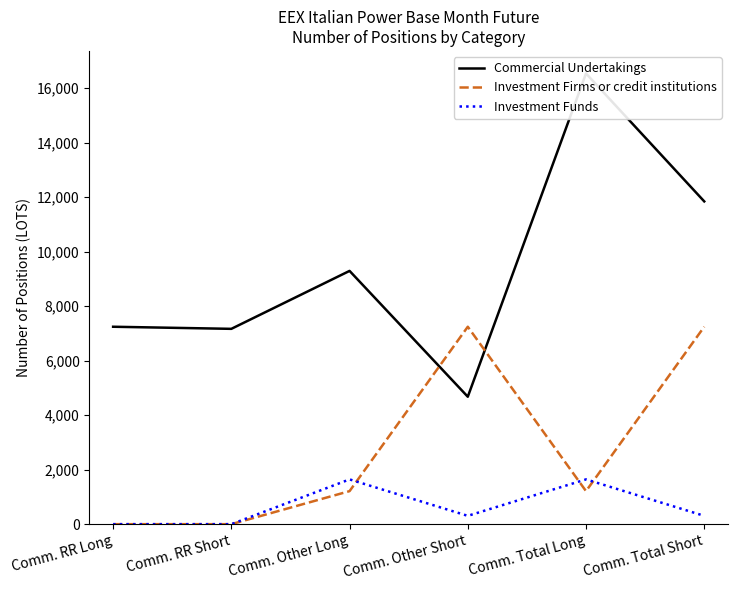

Reading left to right, what are all the values shown in this chart?

Commercial Undertakings: Comm. RR Long=7247	Comm. RR Short=7170	Comm. Other Long=9297	Comm. Other Short=4678	Comm. Total Long=16544	Comm. Total Short=11848
Investment Firms or credit institutions: Comm. RR Long=0	Comm. RR Short=0	Comm. Other Long=1213	Comm. Other Short=7247	Comm. Total Long=1213	Comm. Total Short=7247
Investment Funds: Comm. RR Long=0	Comm. RR Short=0	Comm. Other Long=1644	Comm. Other Short=306	Comm. Total Long=1644	Comm. Total Short=306